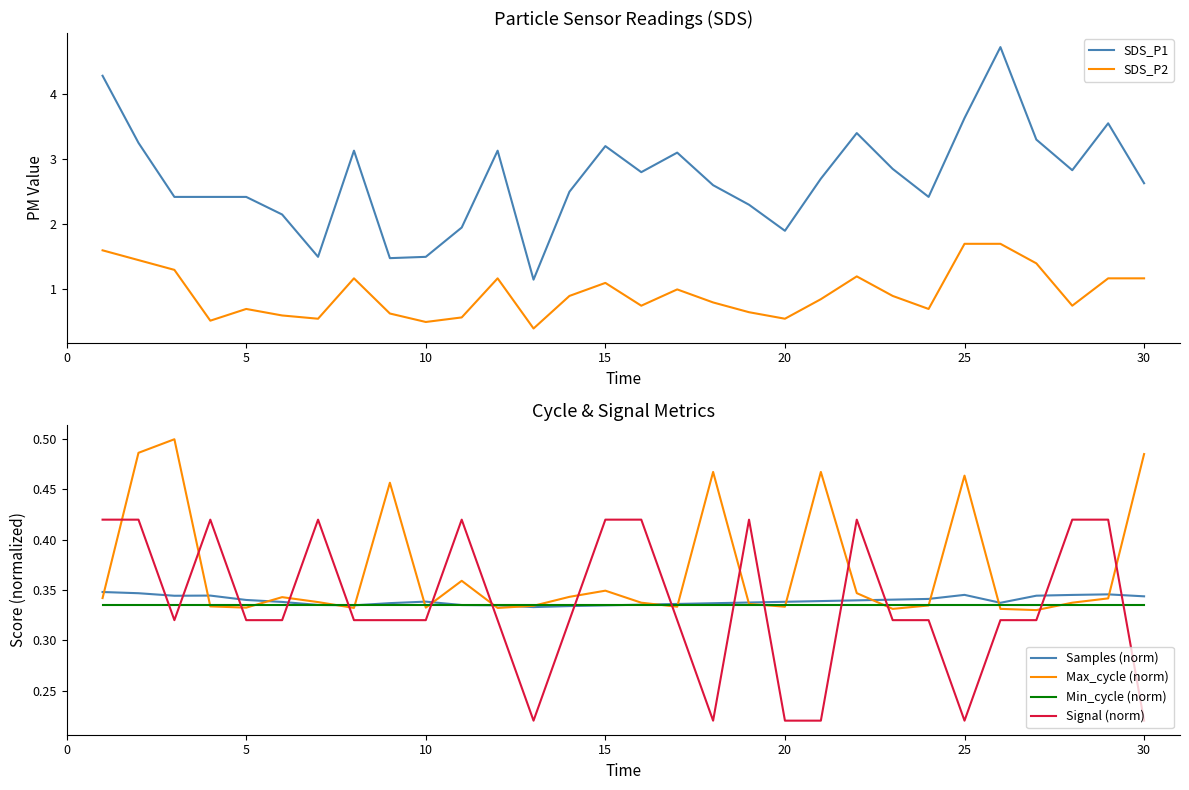

Which series has the widest spread of values?

SDS_P1